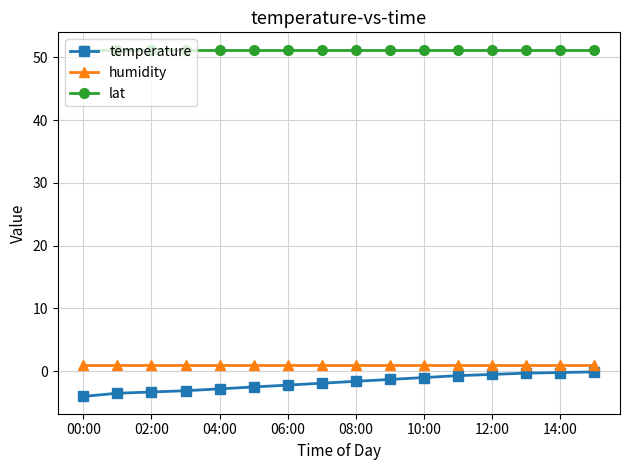

Which series has the largest total across all categories?

lat